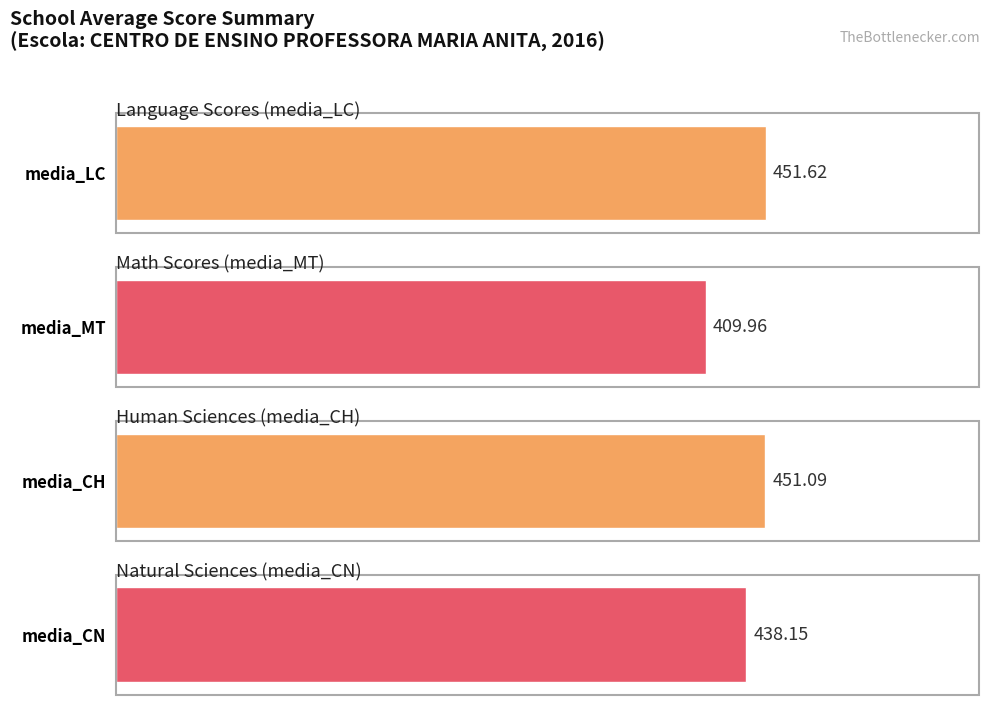

Which series has the largest total across all categories?

media_LC